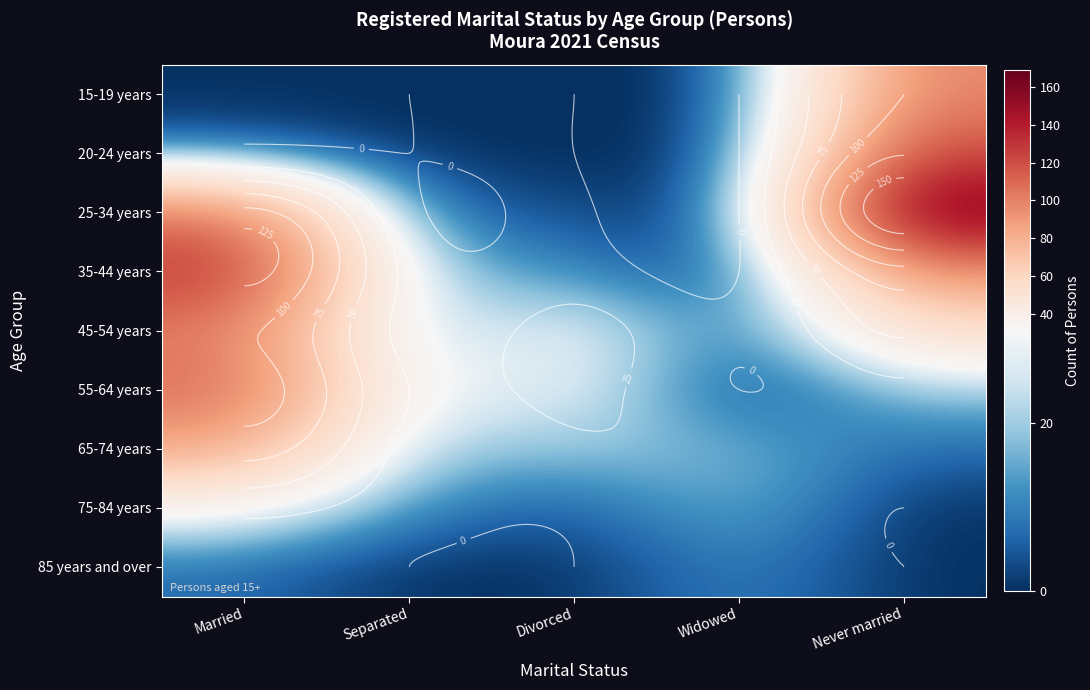

How many data points in 45-54 years are above 34?

2